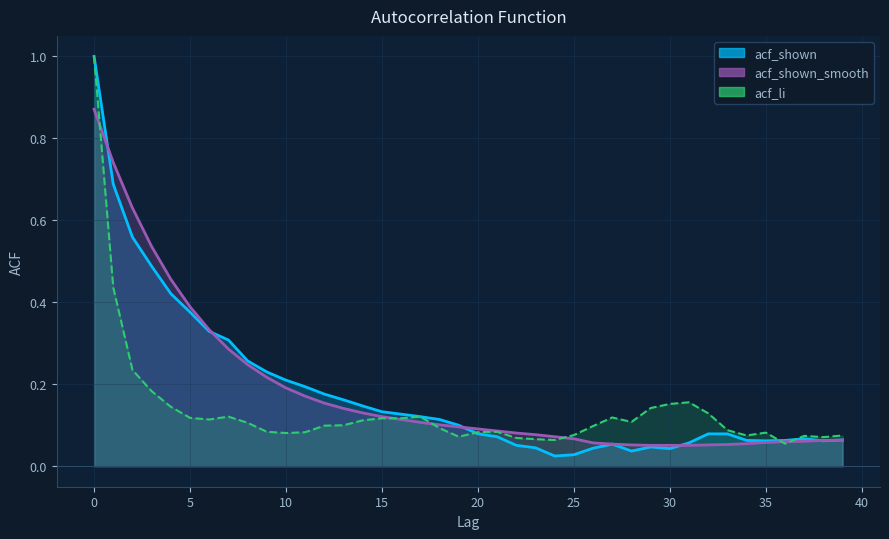

Reading left to right, transcribe all the data shown in this chart.

acf_shown: 1.0	0.7	0.6	0.5	0.4	0.4	0.3	0.3	0.3	0.2	0.2	0.2	0.2	0.2	0.1	0.1	0.1	0.1	0.1	0.1	0.1	0.1	0.1	0.0	0.0	0.0	0.0	0.1	0.0	0.0	0.0	0.1	0.1	0.1	0.1	0.1	0.1	0.1	0.1	0.1
acf_shown_smooth: 0.9	0.7	0.6	0.5	0.5	0.4	0.3	0.3	0.2	0.2	0.2	0.2	0.2	0.1	0.1	0.1	0.1	0.1	0.1	0.1	0.1	0.1	0.1	0.1	0.1	0.1	0.1	0.1	0.1	0.1	0.1	0.1	0.1	0.1	0.1	0.1	0.1	0.1	0.1	0.1
acf_li: 1.0	0.4	0.2	0.2	0.1	0.1	0.1	0.1	0.1	0.1	0.1	0.1	0.1	0.1	0.1	0.1	0.1	0.1	0.1	0.1	0.1	0.1	0.1	0.1	0.1	0.1	0.1	0.1	0.1	0.1	0.2	0.2	0.1	0.1	0.1	0.1	0.1	0.1	0.1	0.1